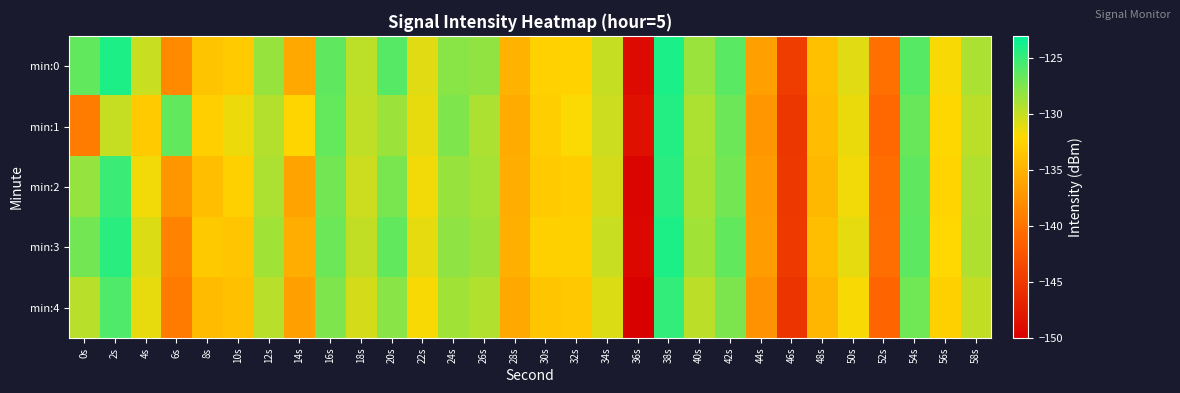

What is the difference between the highest and lowest values at 54s?

0.9